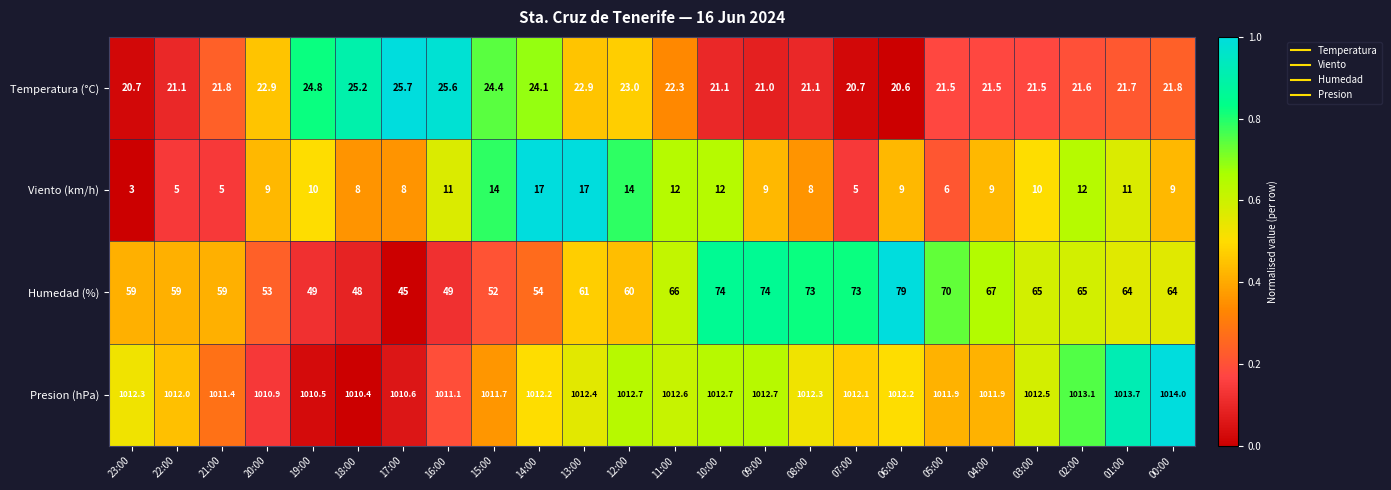

Which series has the largest total across all categories?

Presion (hPa)